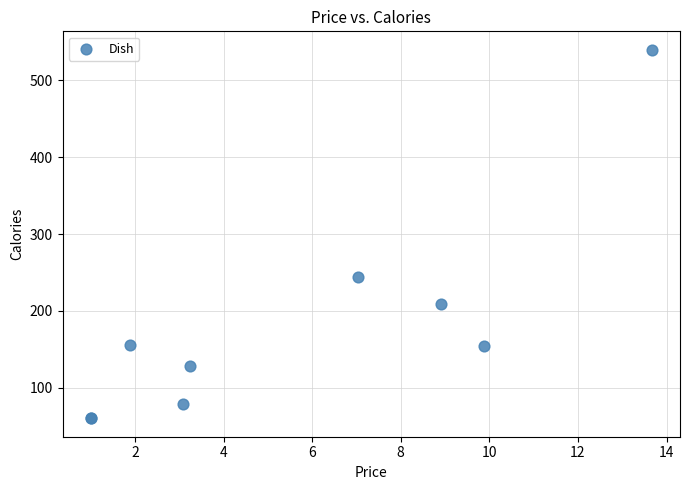

What Y value in the scatter plot is closest to 300?

244.1